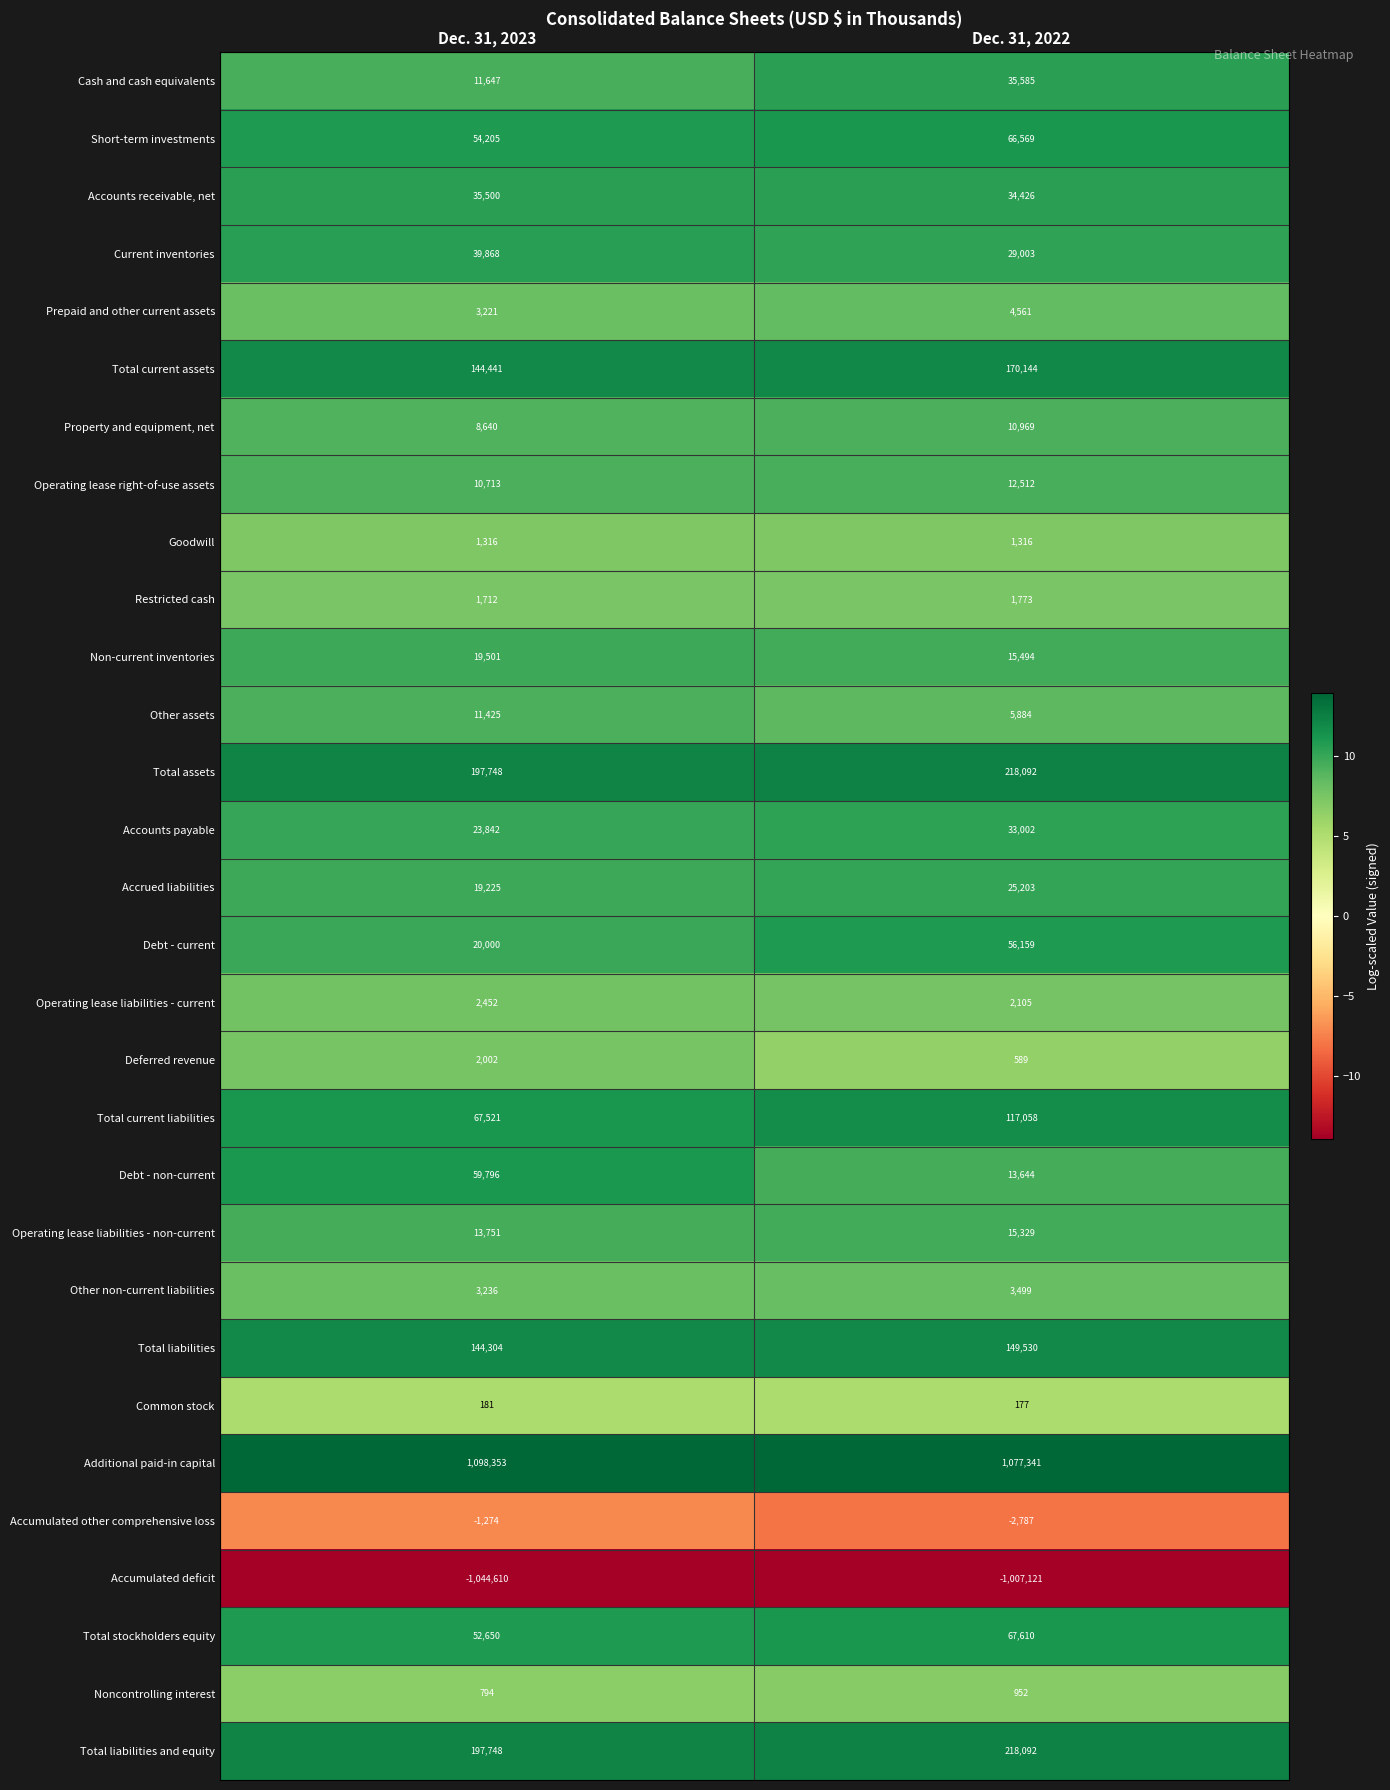

Rank the categories by Accumulated deficit value from lowest to highest.

Dec. 31, 2023, Dec. 31, 2022